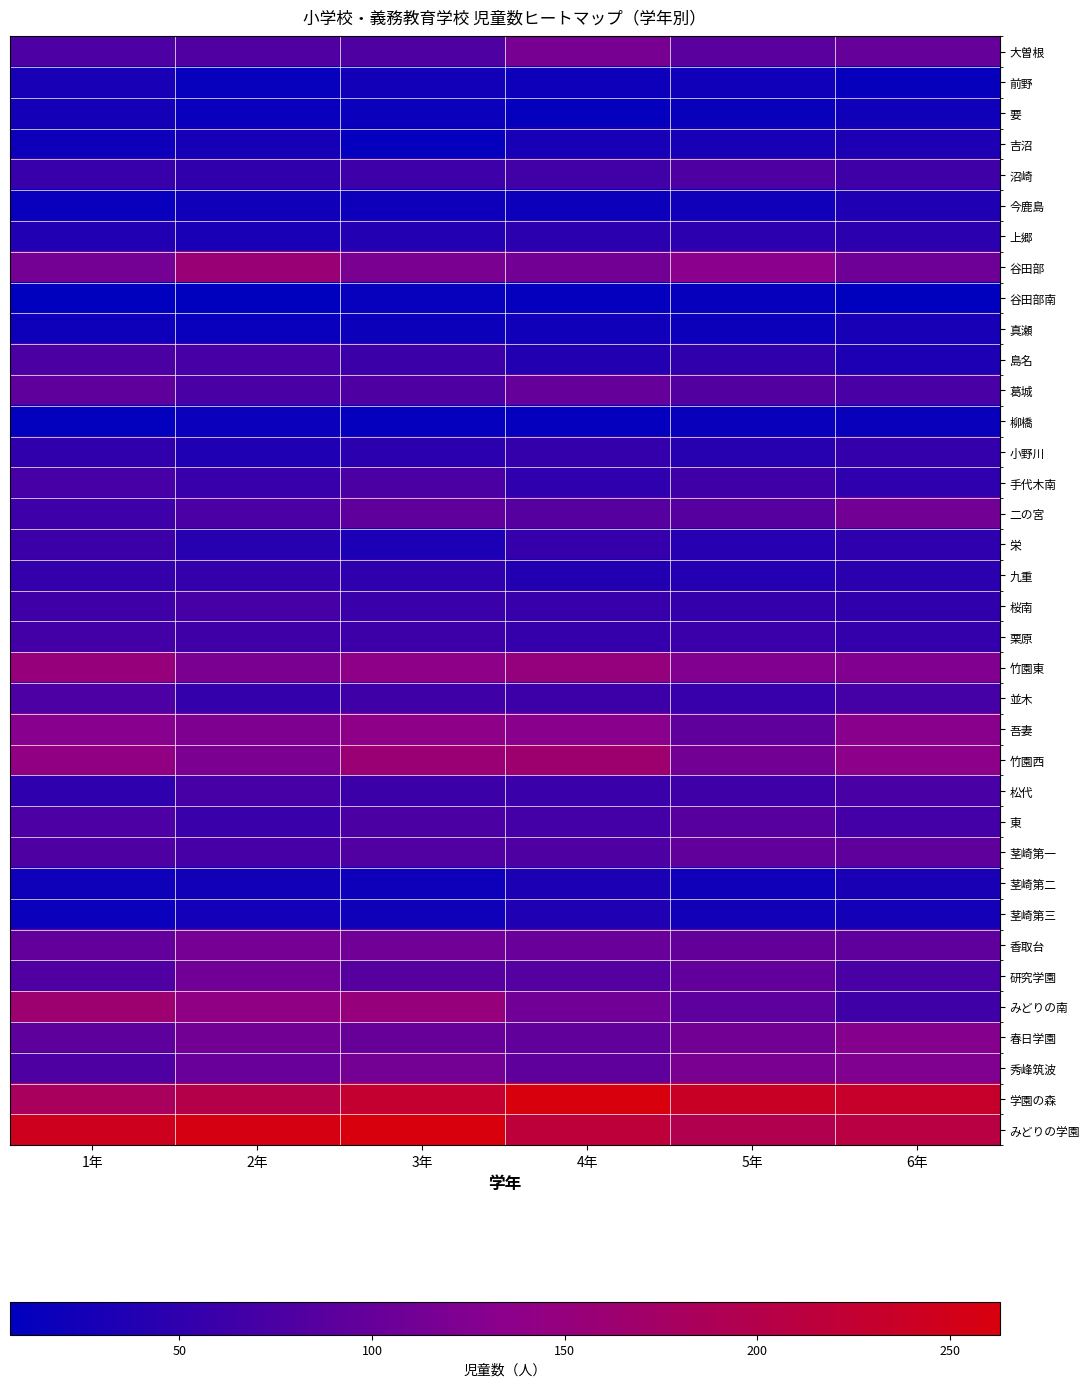

At which category does the chart reach its peak across all series?

4年